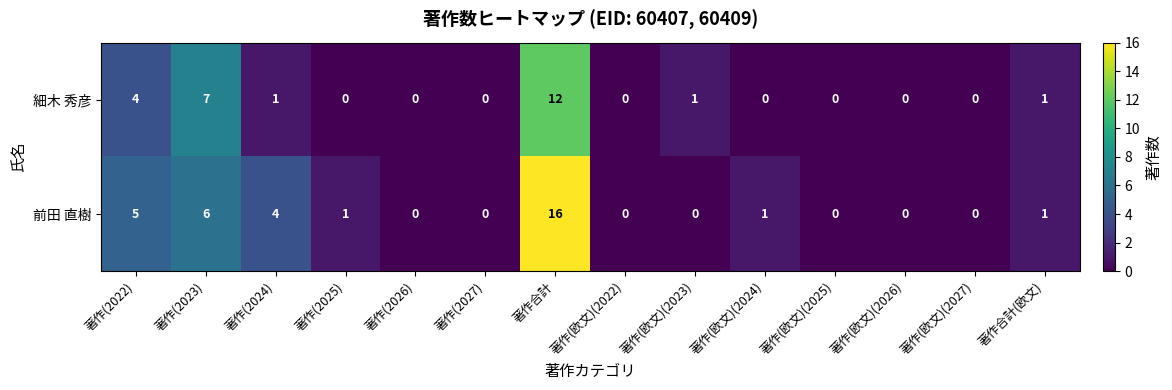

Rank the series by their average value, from highest to lowest.

前田 直樹, 細木 秀彦